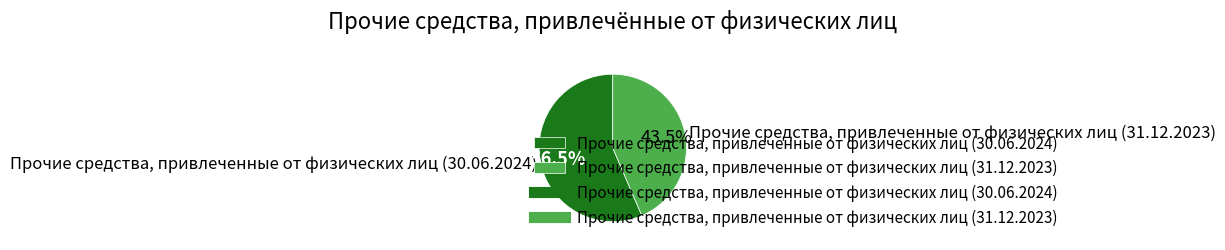

True or false: Прочие средства, привлеченные от физических лиц (30.06.2024) accounts for 48% of the total.

False